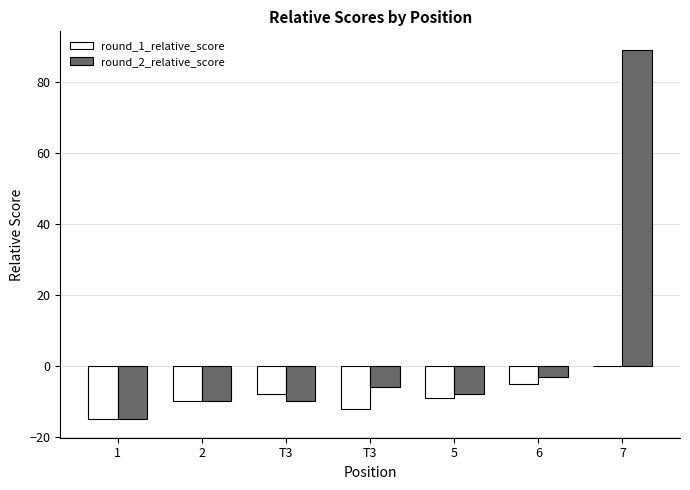

How many groups of bars are there?

7